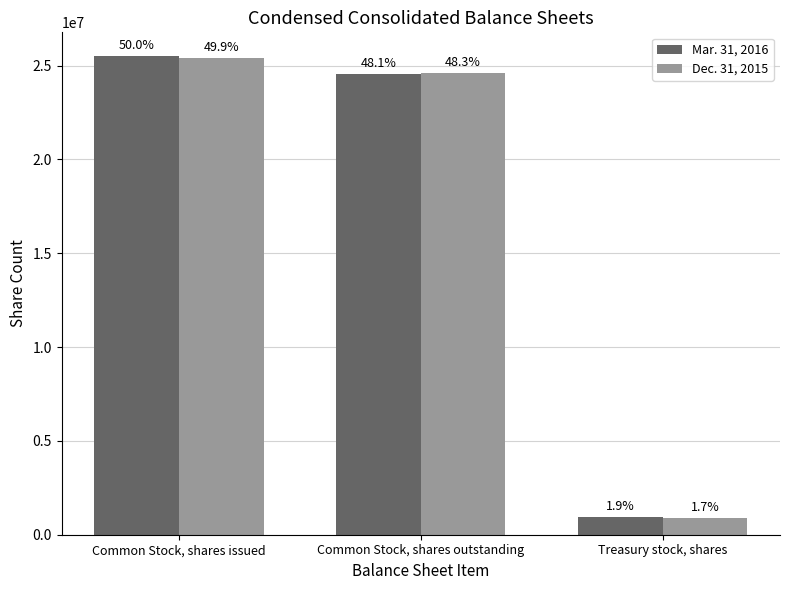

What is the approximate value of Dec. 31, 2015 at Common Stock, shares issued?

25410153